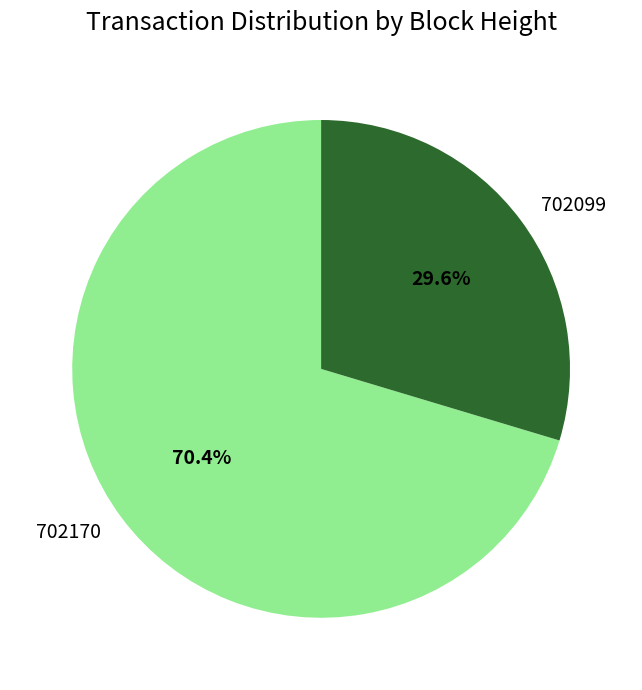

To the nearest percent, what is the average slice percentage?

50%